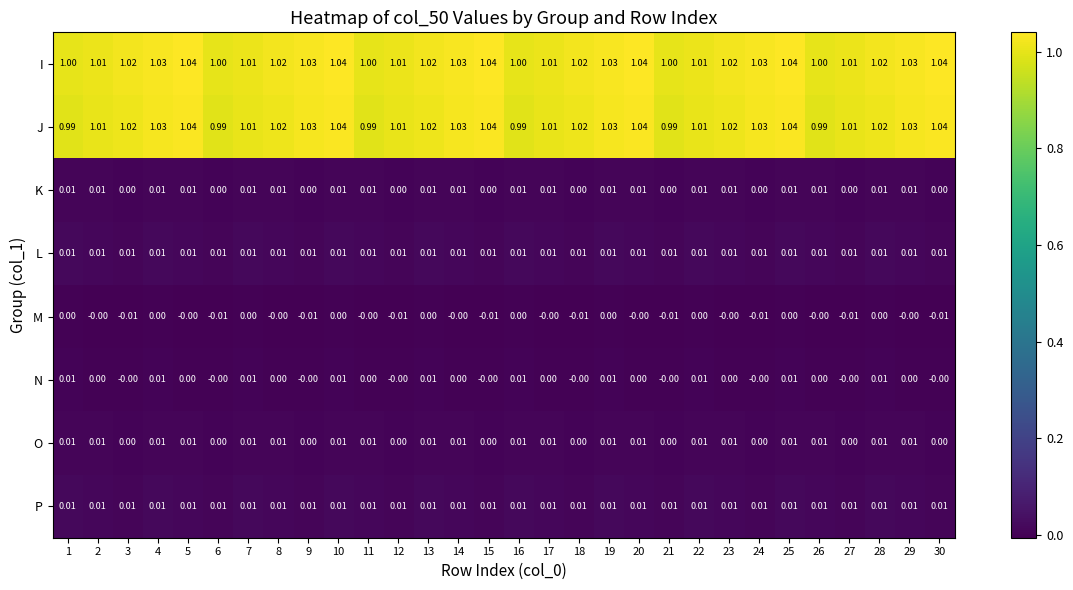

Which series has the largest range (max minus min)?

J